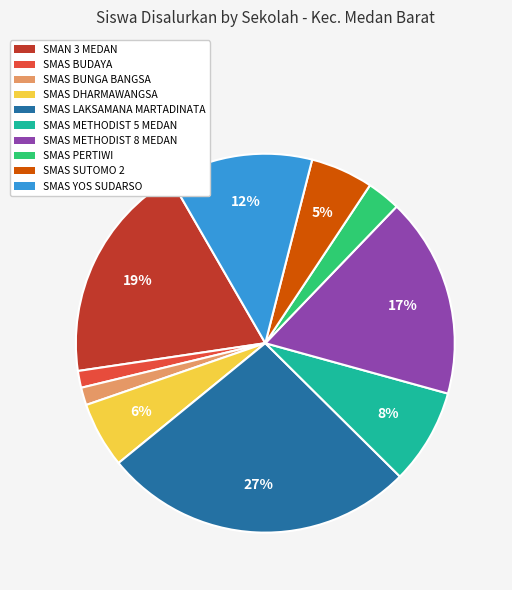

To the nearest percent, what is the combined percentage of SMAS PERTIWI and SMAS YOS SUDARSO?

15%